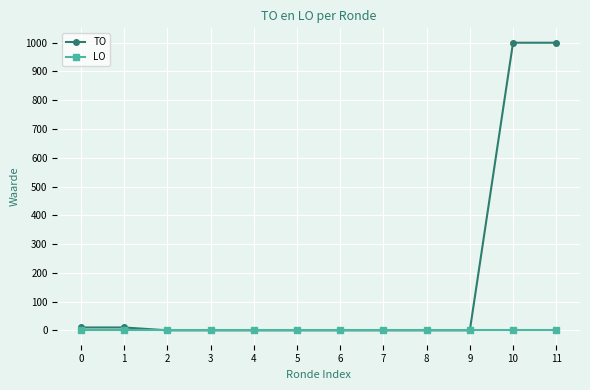

List the series in order of their peak value, lowest first.

LO, TO